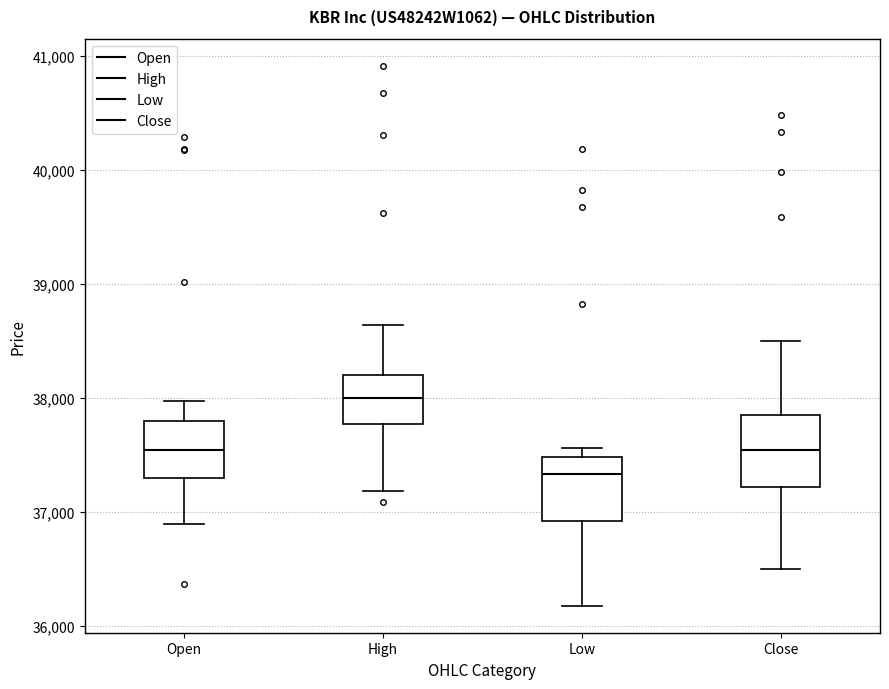

Reading left to right, read every box against the y-axis: the position of its median line, the range the box covers, and the ends of its whiskers. The values are not printed on the chart, so give them approximately, as read against the axis.

Open: median 37500, box 37300 to 37800, whiskers 36900 to 38000
High: median 38000, box 37800 to 38200, whiskers 37200 to 38600
Low: median 37300, box 36900 to 37500, whiskers 36200 to 37600
Close: median 37500, box 37200 to 37800, whiskers 36500 to 38500